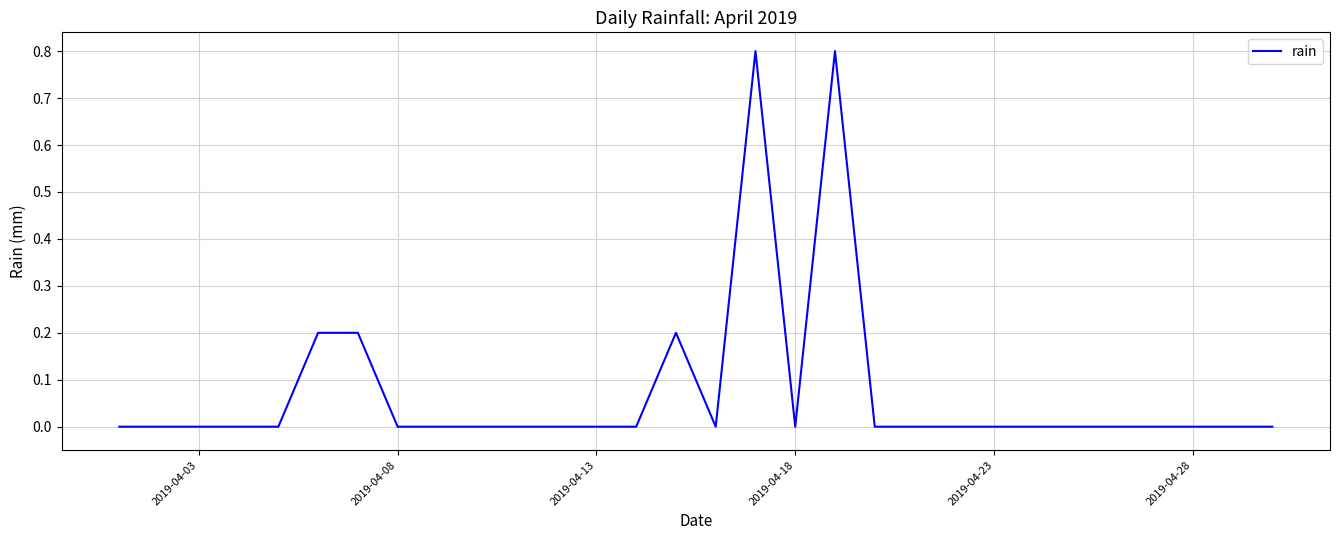

What is the difference between the maximum and minimum values?

0.8